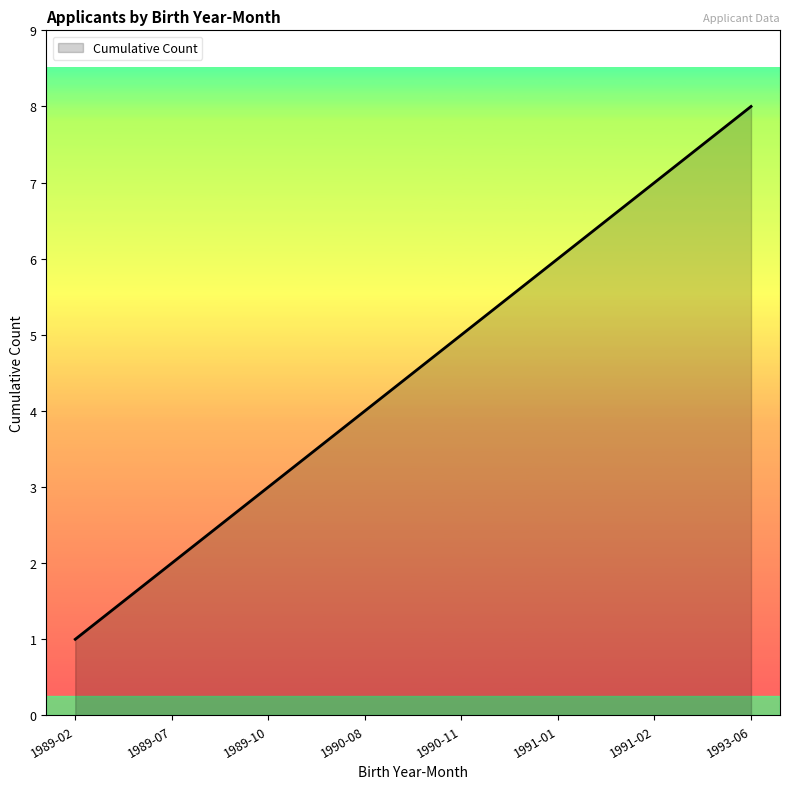

Count the values in the range 3 to 7.

5